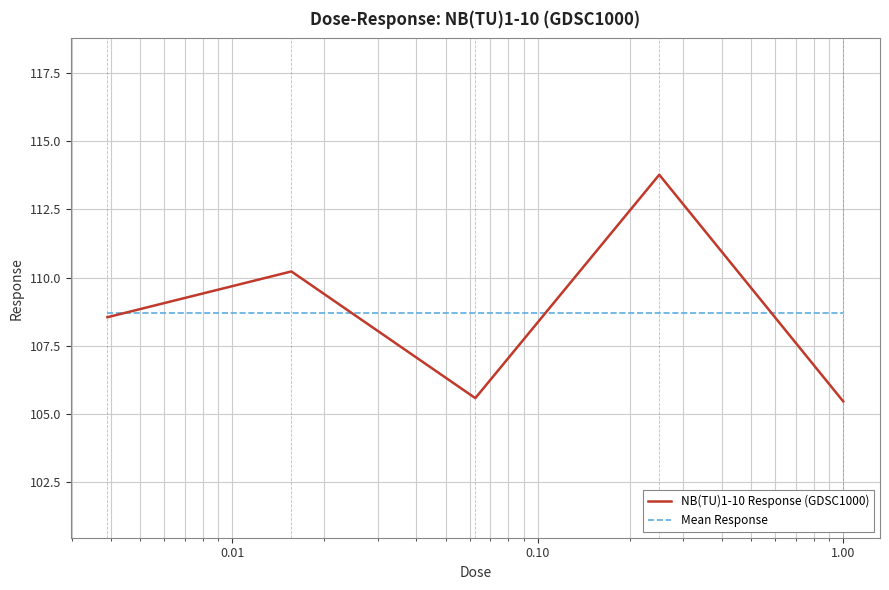

What is the minimum value shown in the chart?

105.5